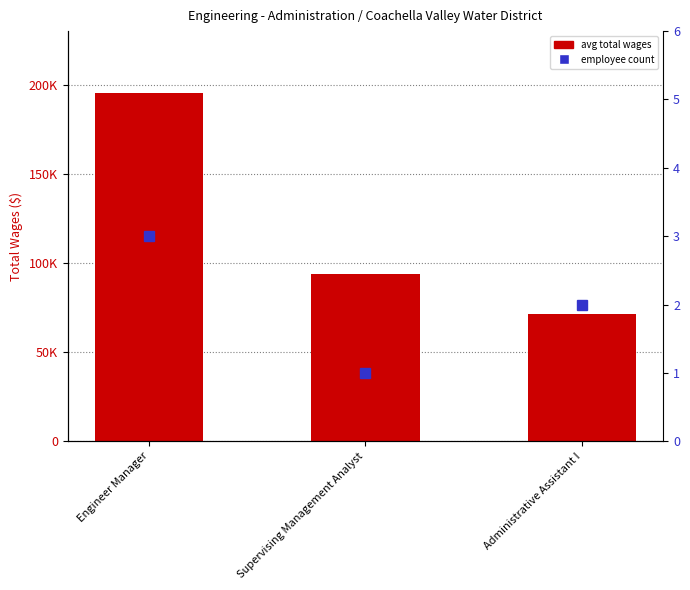

True or false: Employee Count has a value of 1.3 at Supervising Management Analyst.

False